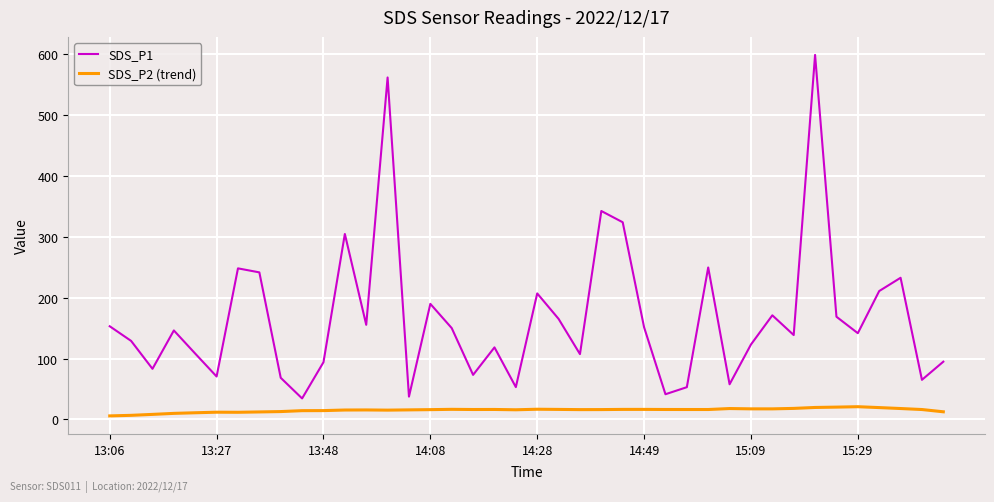

Which series has the widest spread of values?

SDS_P1